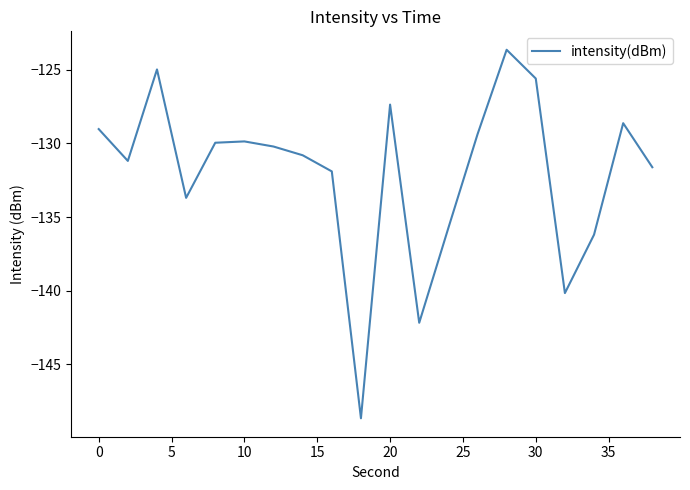

What is the difference between the maximum and minimum values?

25.0